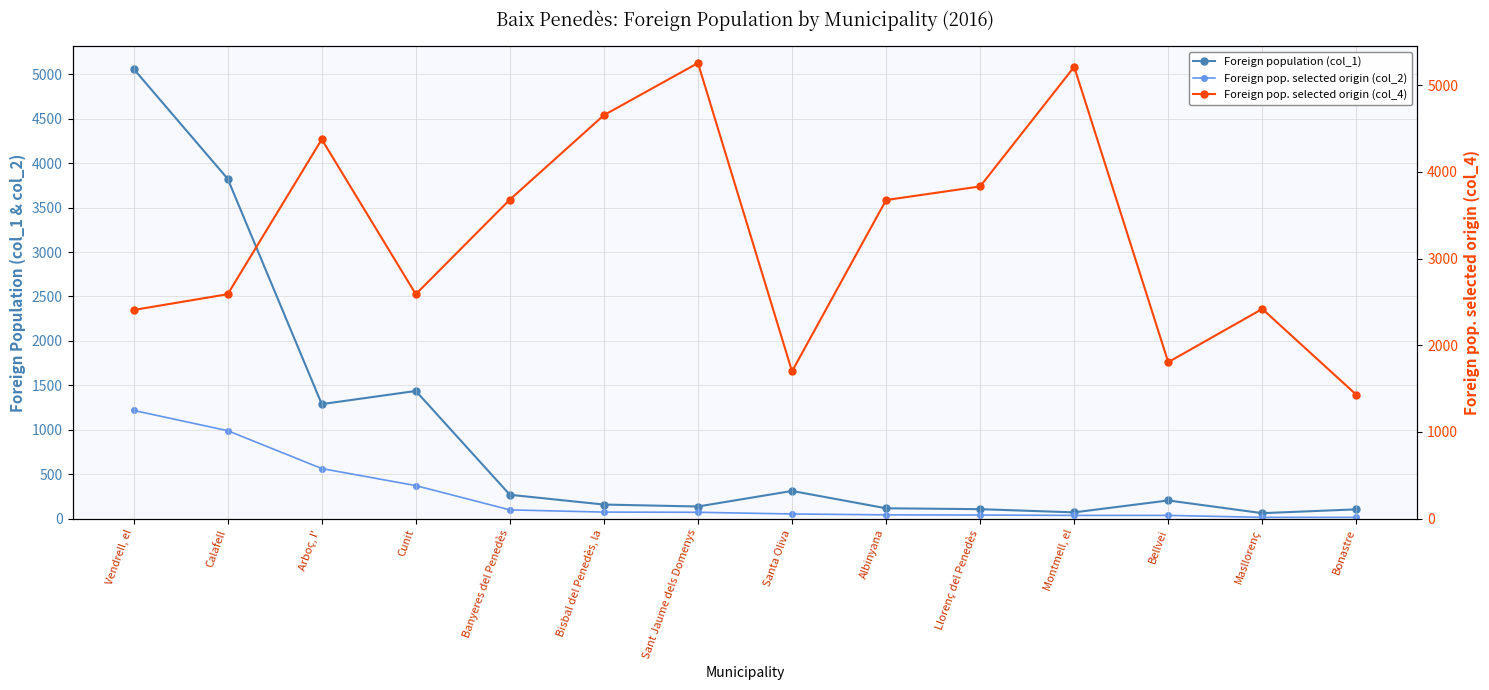

What is the difference between the maximum and minimum values in the Foreign pop. selected origin (col_4) series?

3826